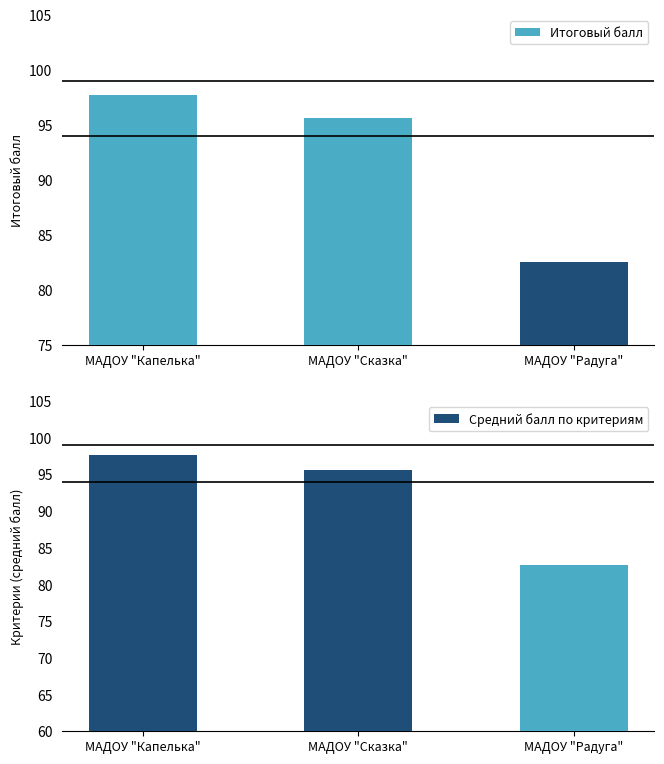

Is the value of Средний балл по критериям at МАДОУ "Капелька" greater than the value of Итоговый балл at МАДОУ "Капелька"?

No